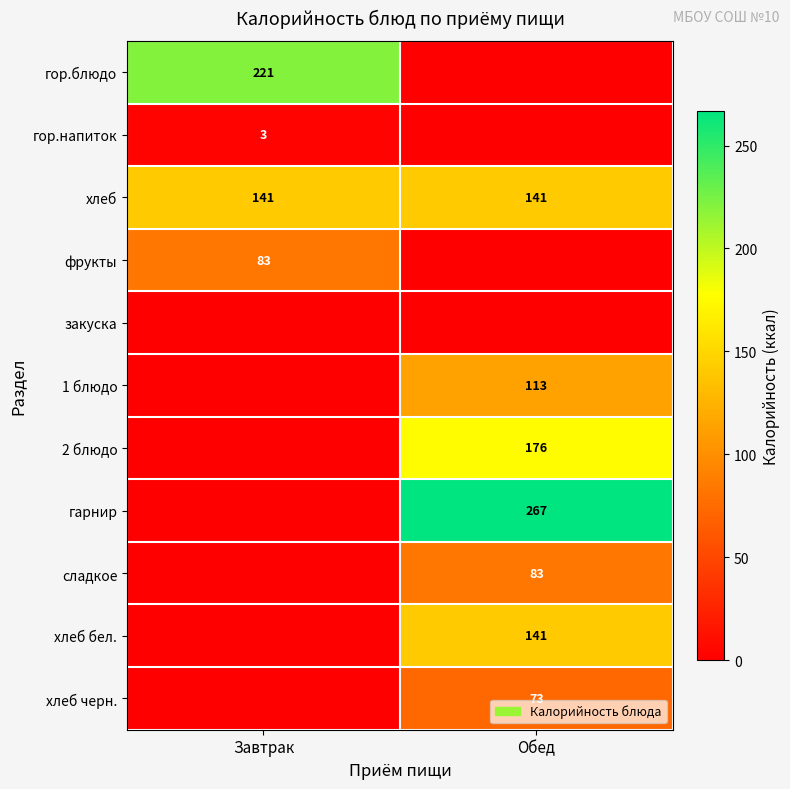

Is it true that 2 блюдо equals 176 at Обед?

True